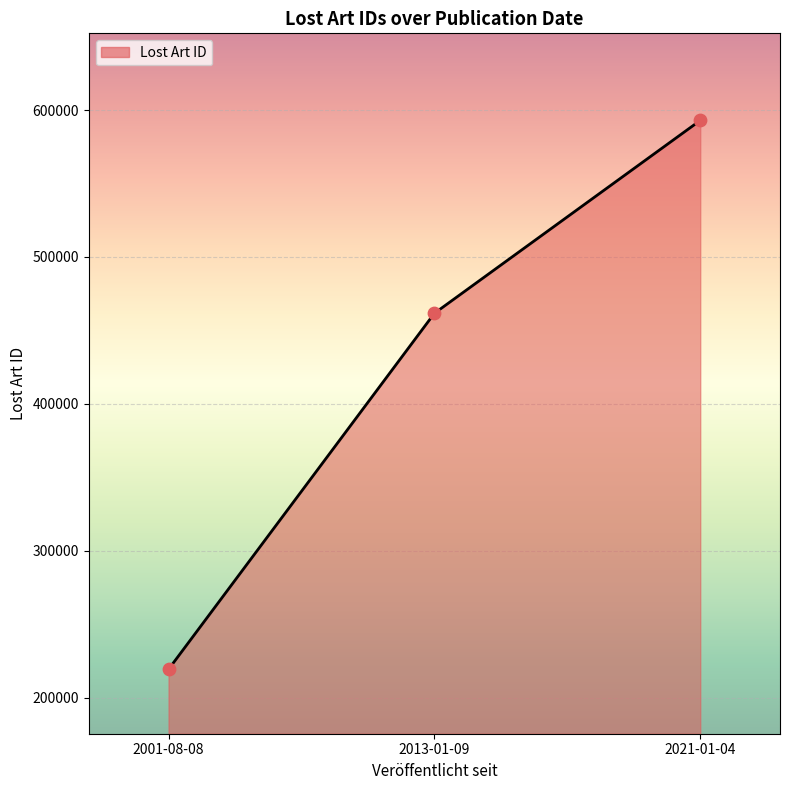

Which has a higher value, 2013-01-09 or 2001-08-08?

2013-01-09